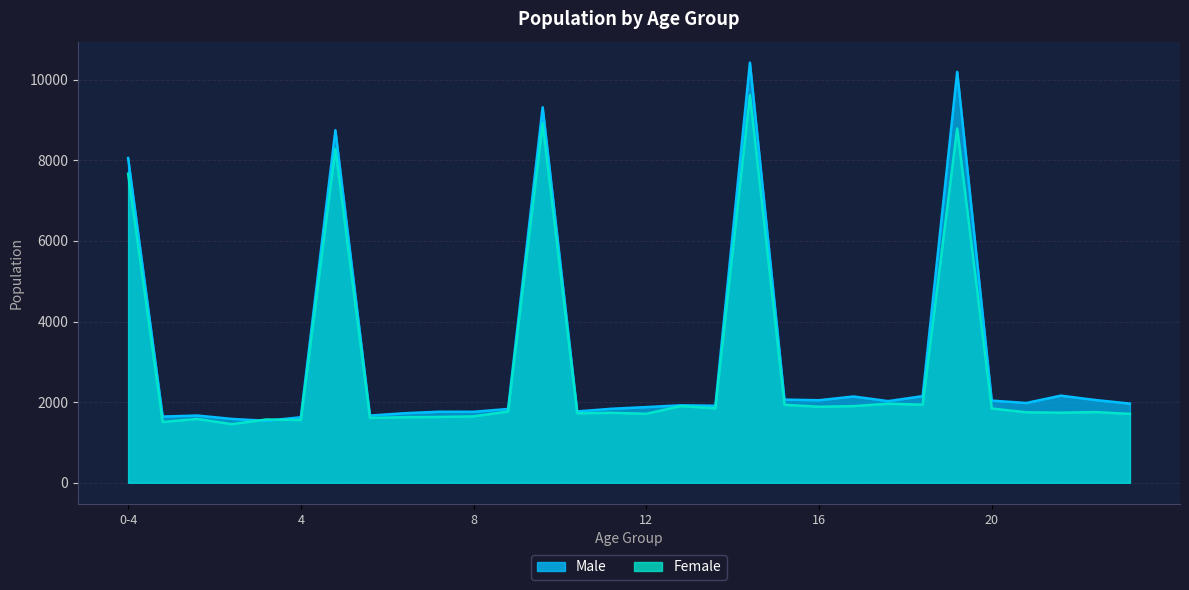

At which label does Male reach its peak?

15-19